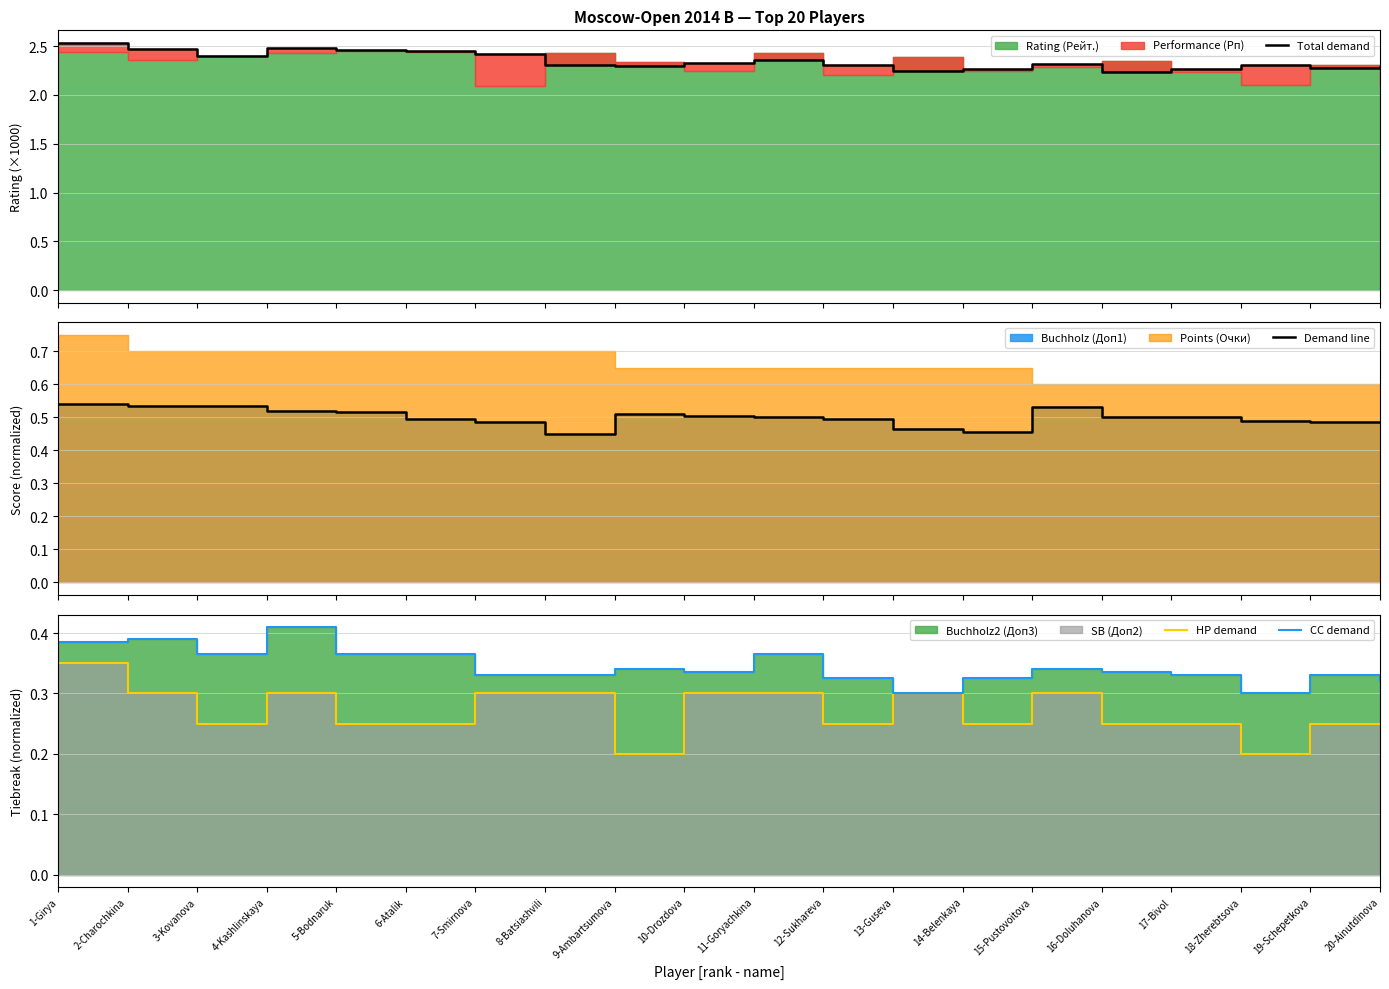

Which has a higher value, 20-Ainutdinova or 14-Belenkaya?

20-Ainutdinova